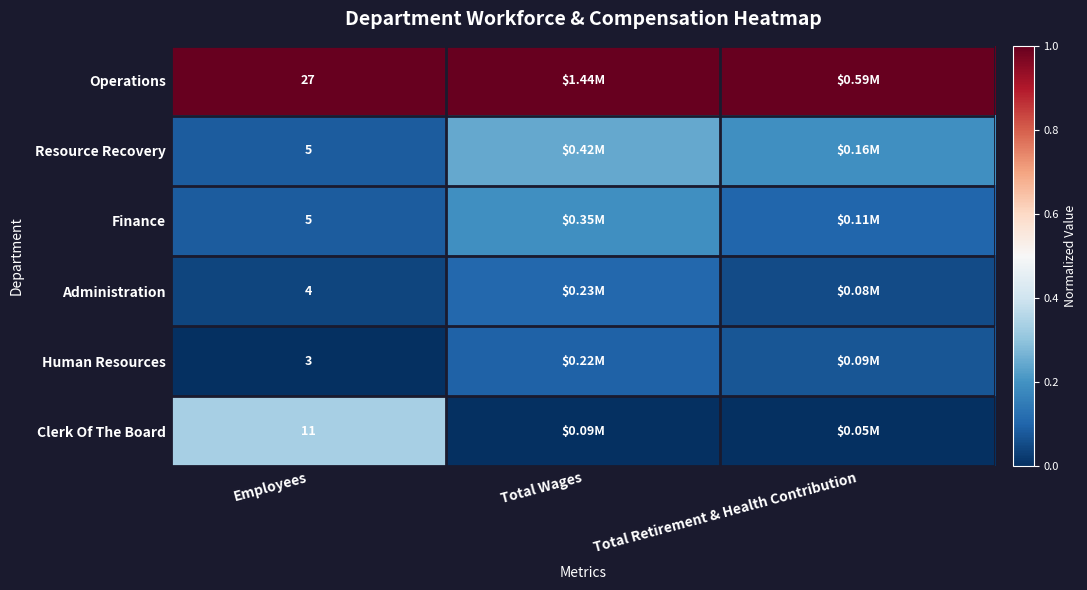

True or false: Finance has a value of 0.2 at Total Retirement & Health Contribution.

False